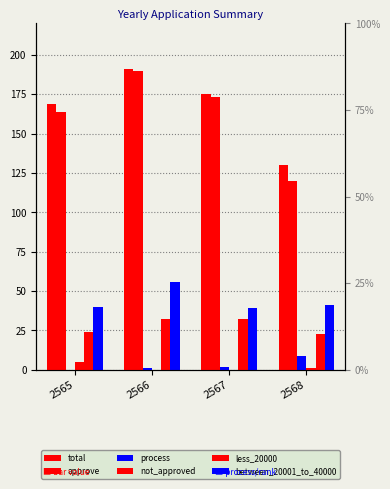

Count the approve values in the range 164 to 190.

3